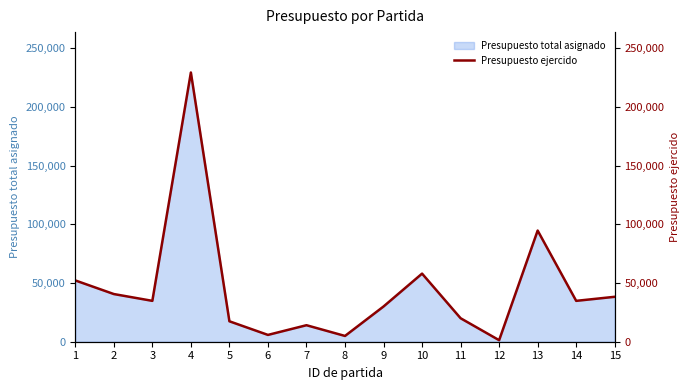

What is the difference between the maximum and second lowest values?

224327